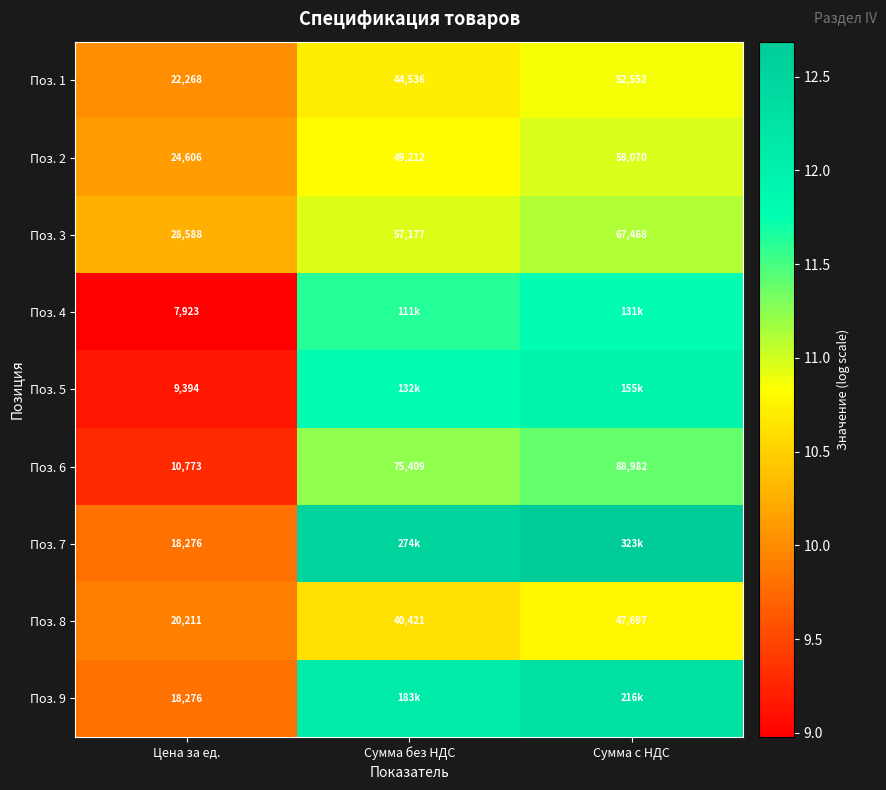

At which label is Поз. 2 closest to 41338?

Сумма без НДС